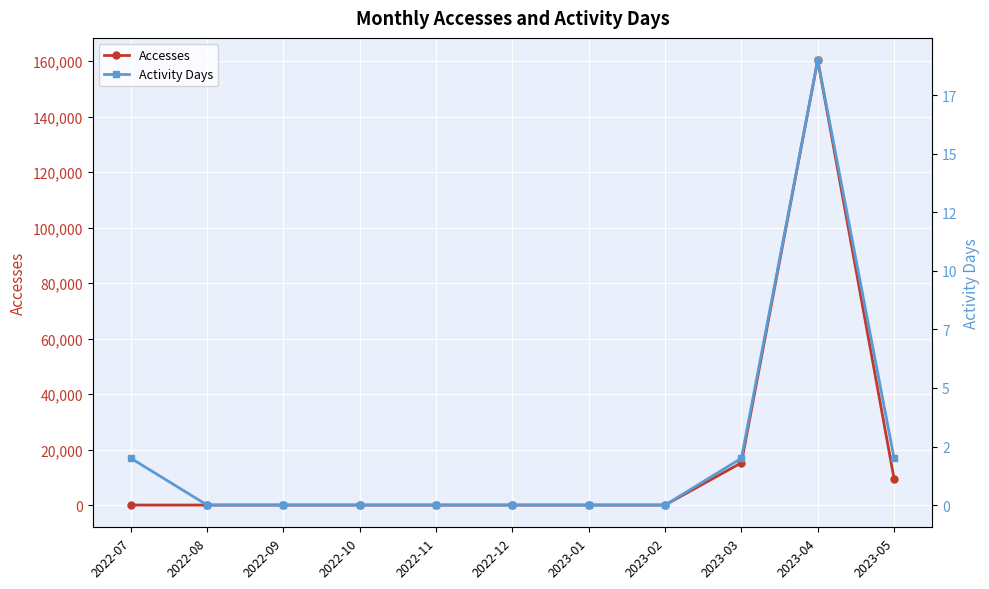

List the series in order of their overall mean, lowest first.

Activity Days, Accesses